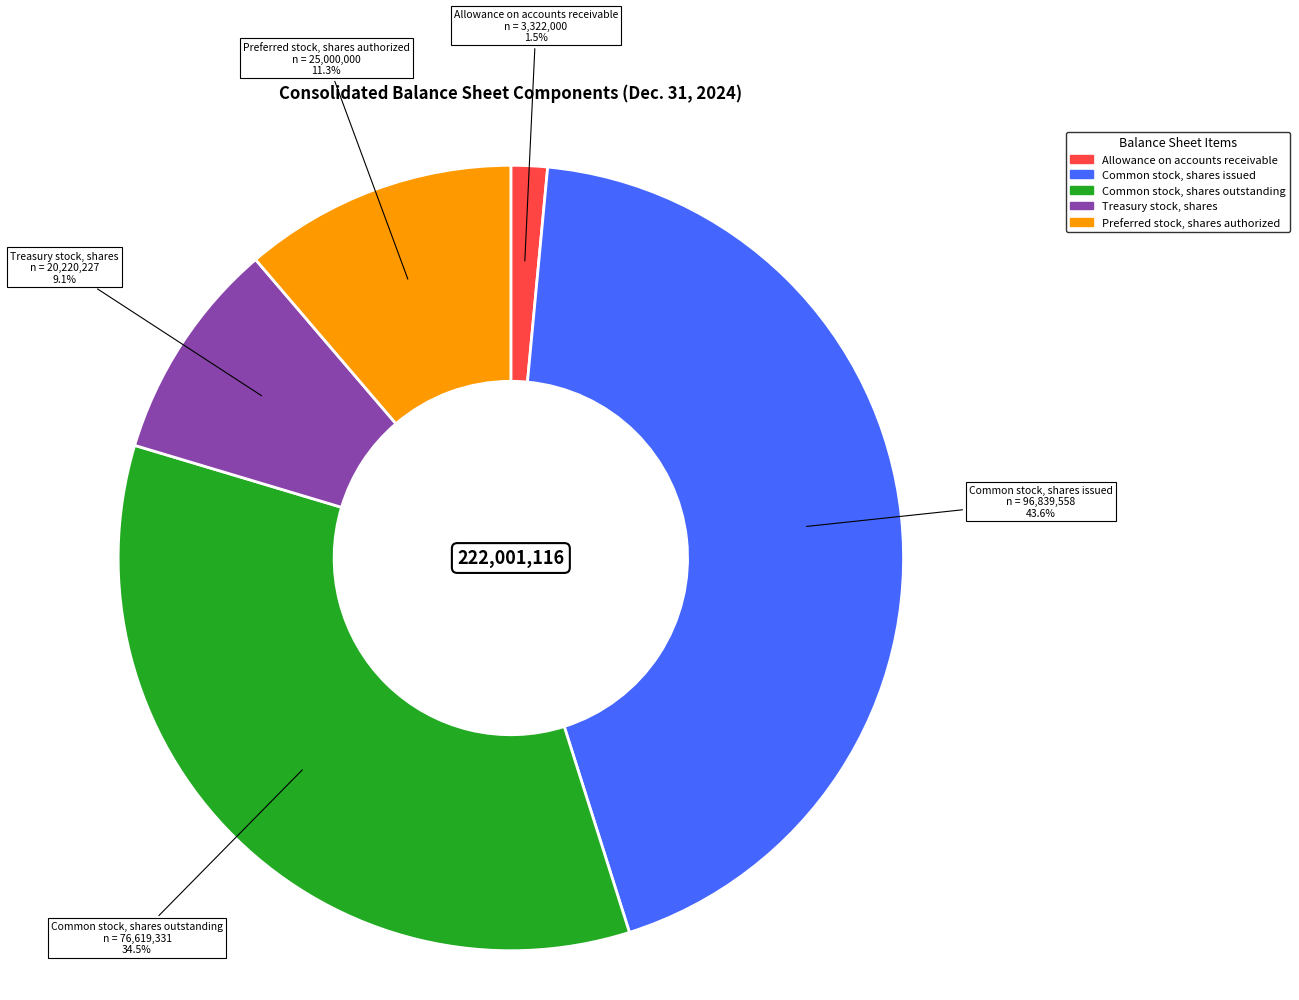

Does Common stock, shares issued account for over 50% of the chart?

No